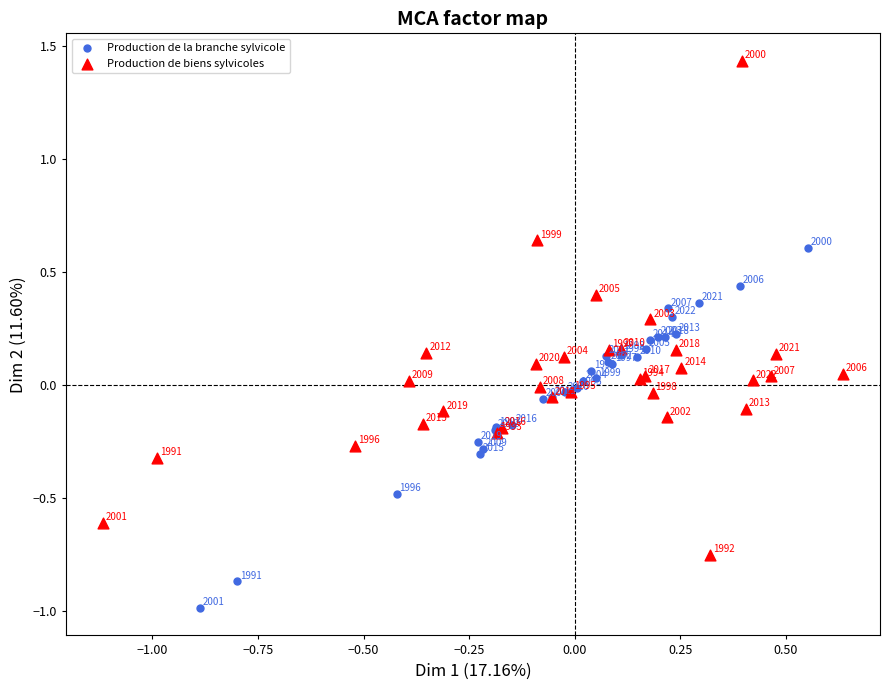

Which series reaches the maximum Y coordinate?

Production de biens sylvicoles